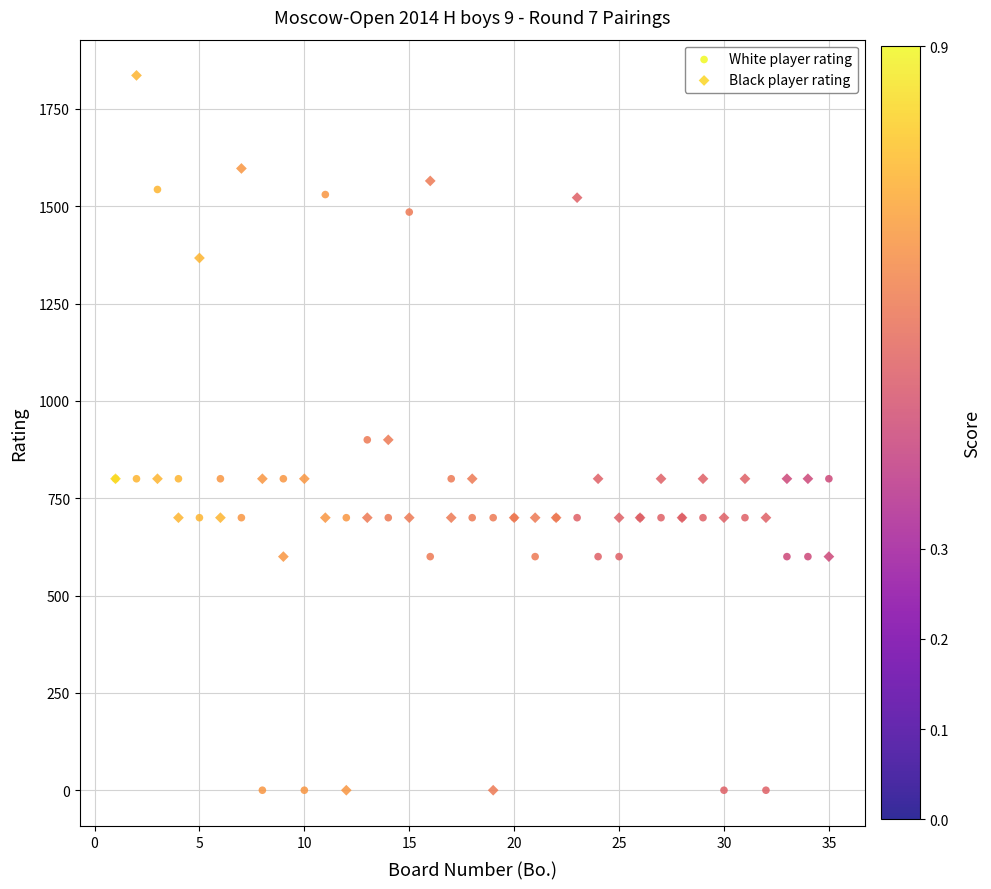

Which series reaches the maximum Y coordinate?

Black player rating